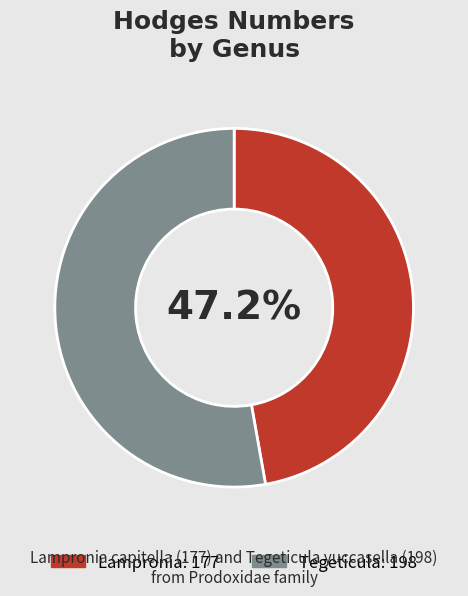

Count the number of slices in the pie.

2